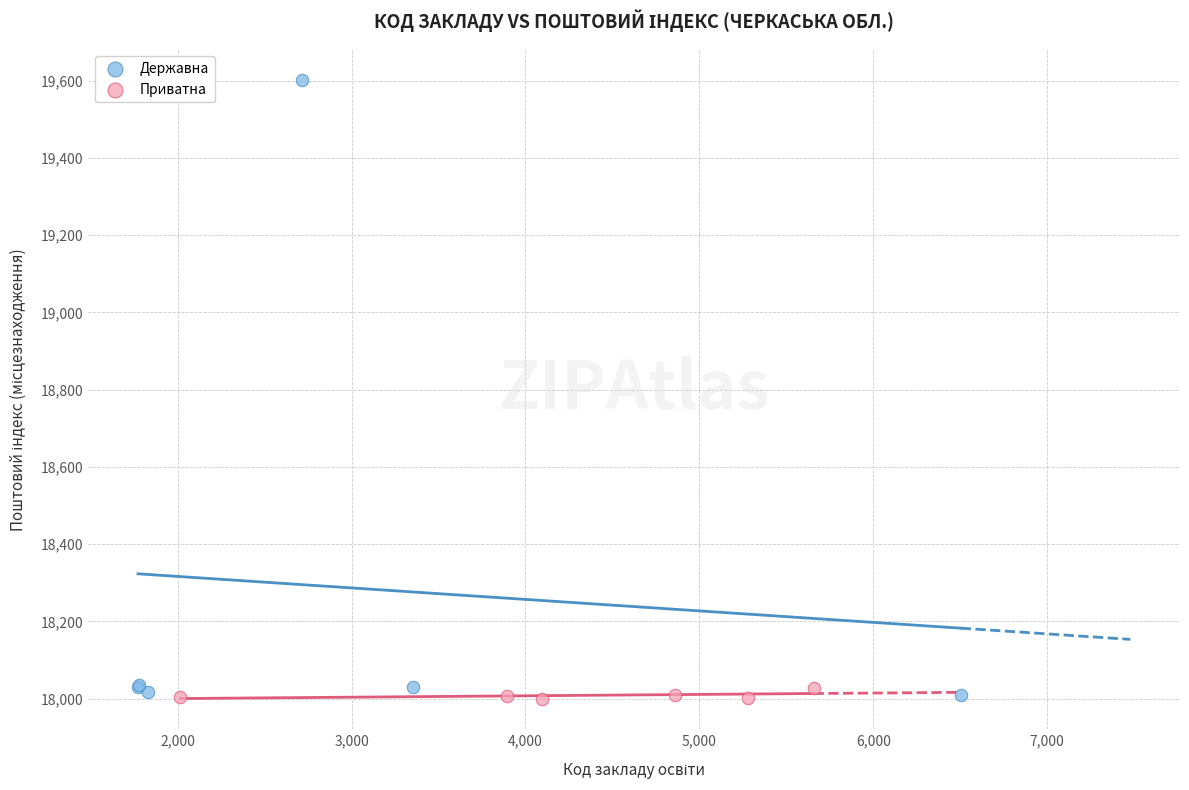

Which series has the widest spread of Y values?

Державна